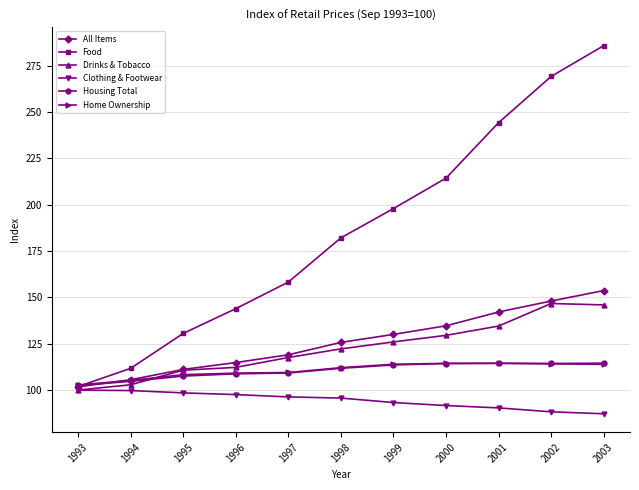

How many distinct data groups are displayed?

6